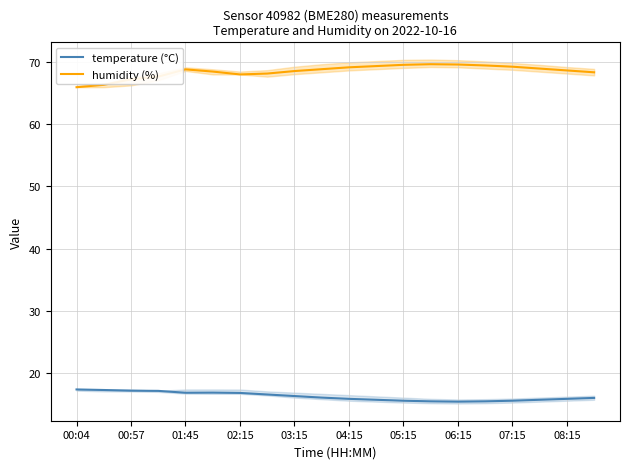

True or false: temperature (°C) has a value of 15.9 at 04:15.

True